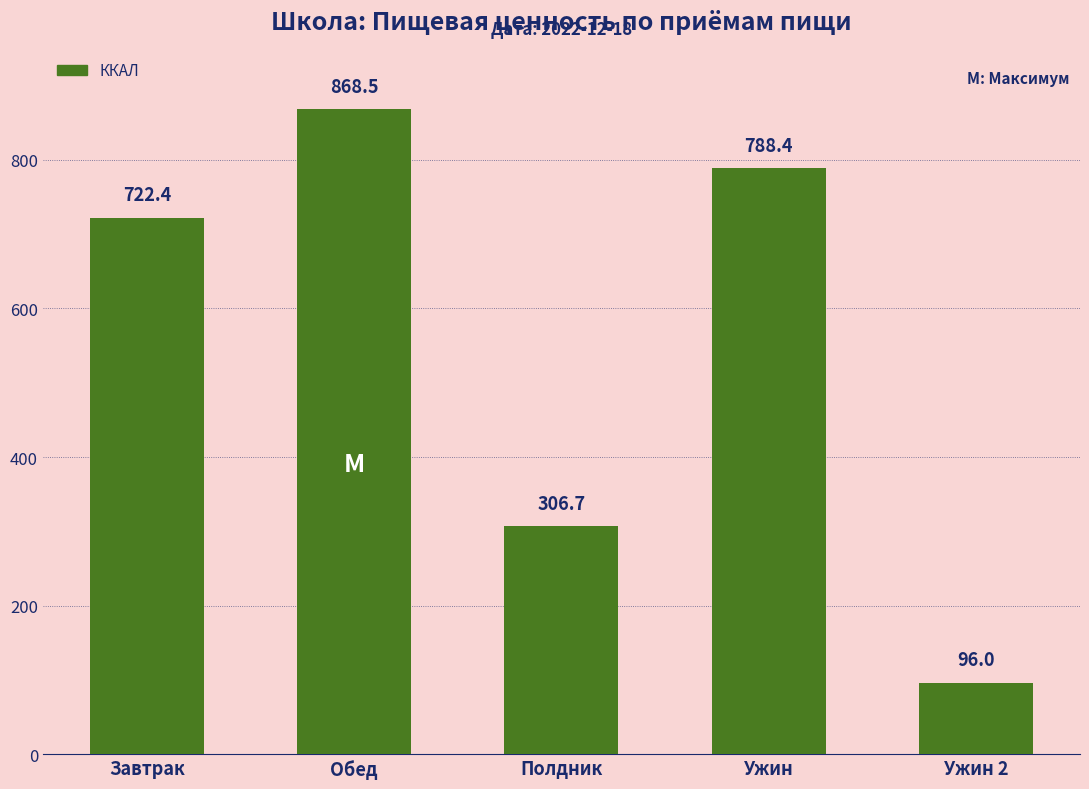

True or false: the data shows 510.0 at Полдник.

False